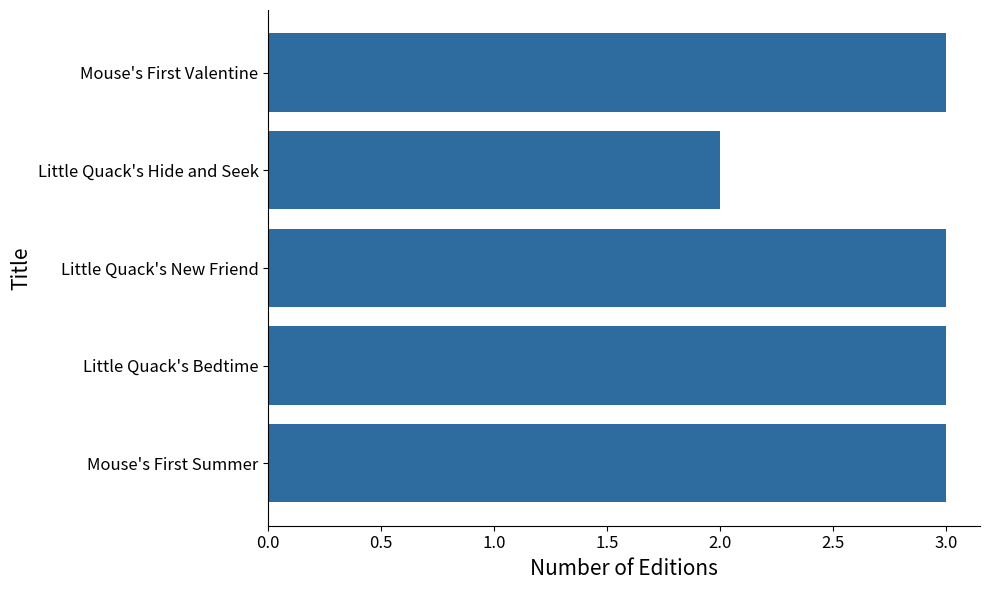

What is the greatest value displayed?

3